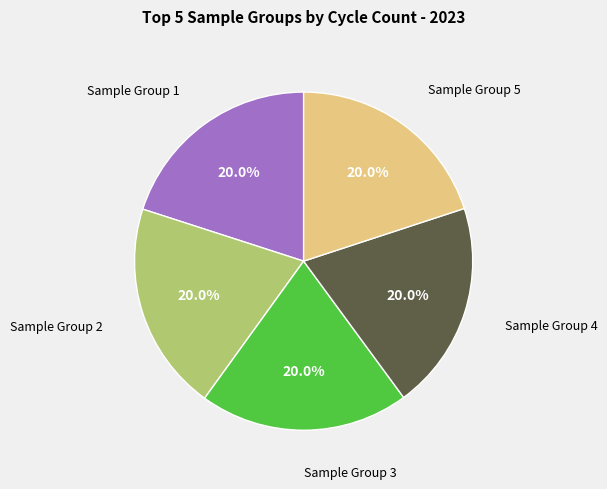

Count the number of slices in the pie.

5